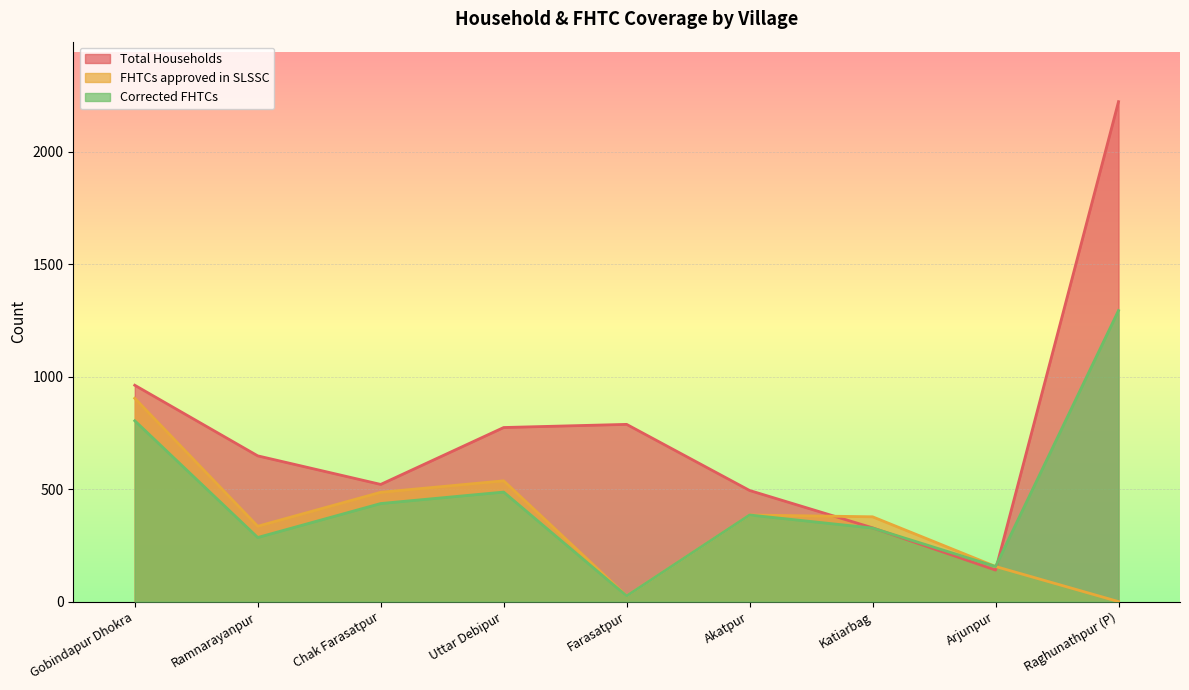

The FHTCs approved in SLSSC series shows 626 at Katiarbag. True or false?

False